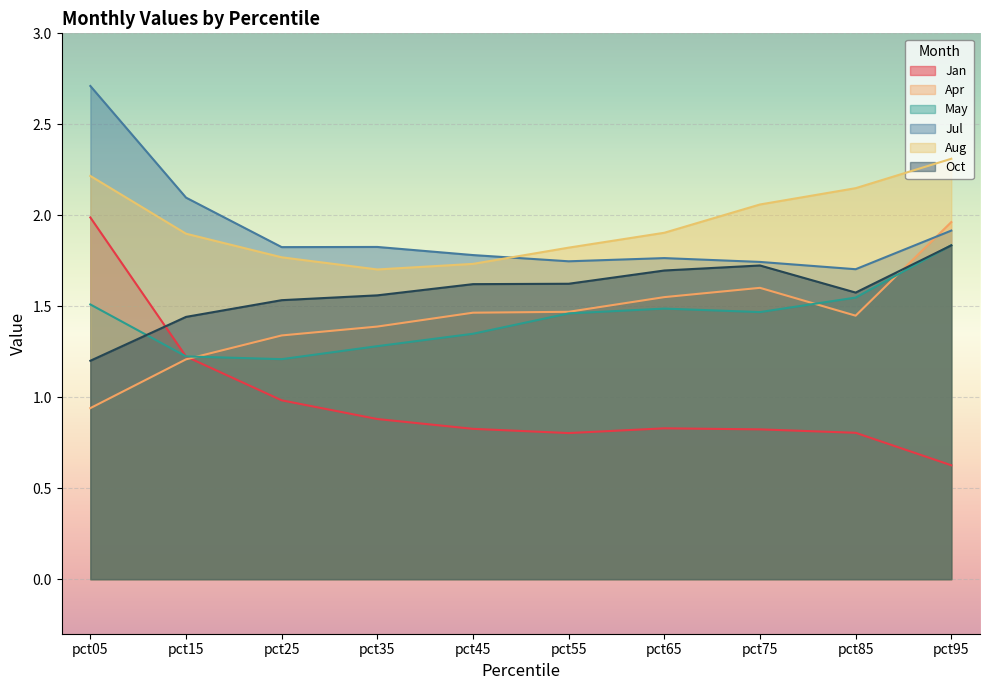

What are all the series names shown in the legend?

Jan, Apr, May, Jul, Aug, Oct